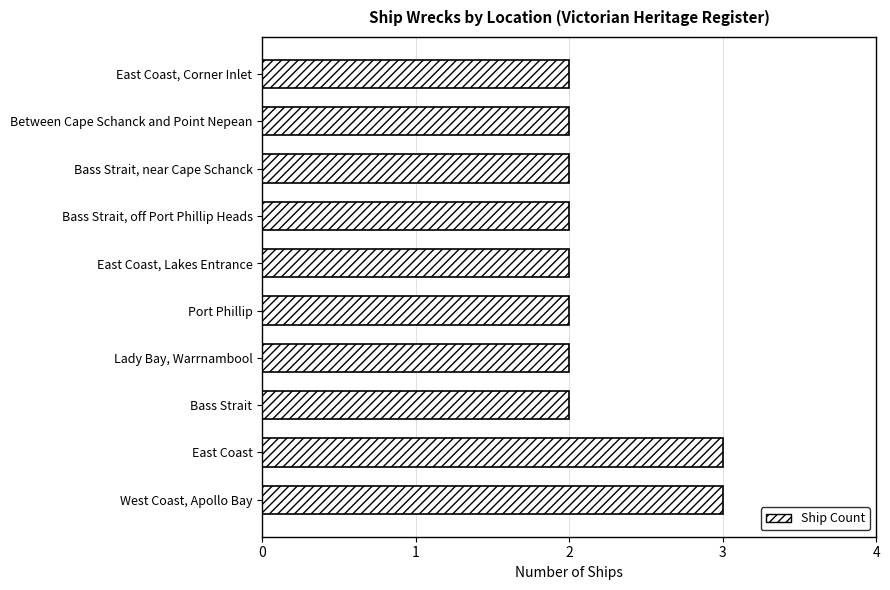

Reading bottom to top, transcribe all the data shown in this chart.

West Coast, Apollo Bay=3	East Coast=3	Bass Strait=2	Lady Bay, Warrnambool=2	Port Phillip=2	East Coast, Lakes Entrance=2	Bass Strait, off Port Phillip Heads=2	Bass Strait, near Cape Schanck=2	Between Cape Schanck and Point Nepean=2	East Coast, Corner Inlet=2